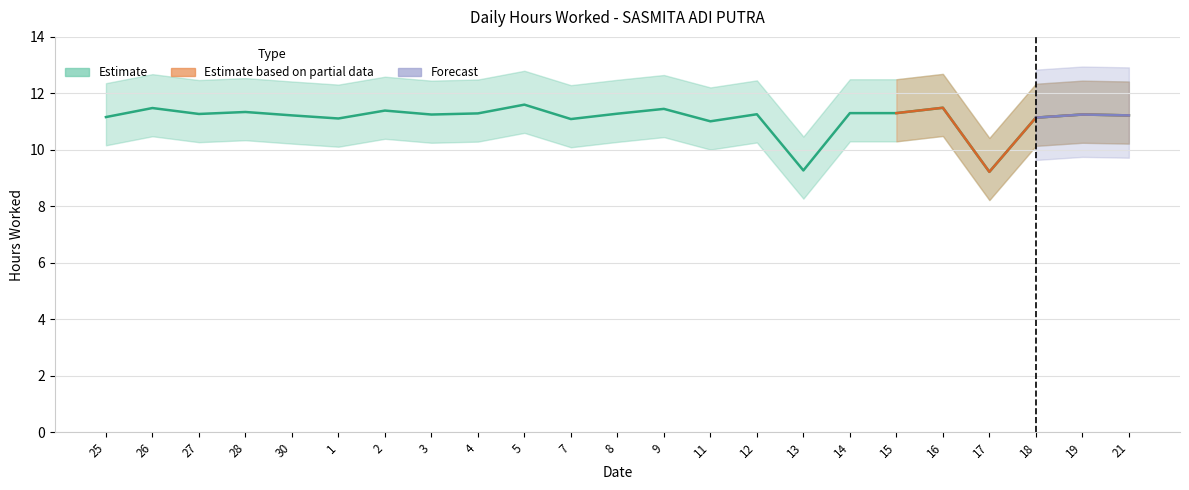

What is the difference between the values at 25 and 16?

0.3